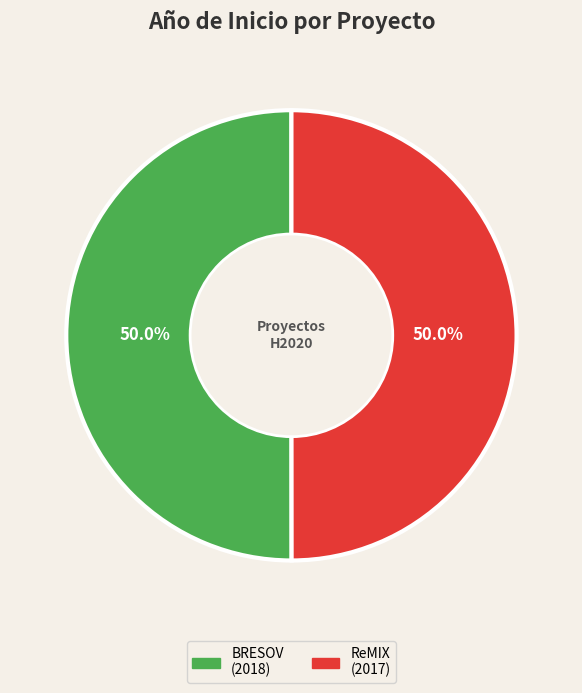

Is the sum of ReMIX (2017) and BRESOV (2018) greater than half?

Yes